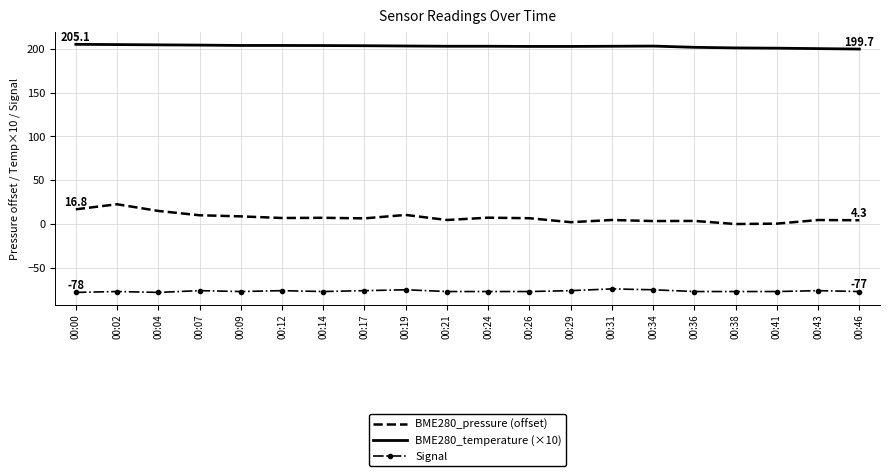

Which series has the largest total across all categories?

BME280_temperature (×10)